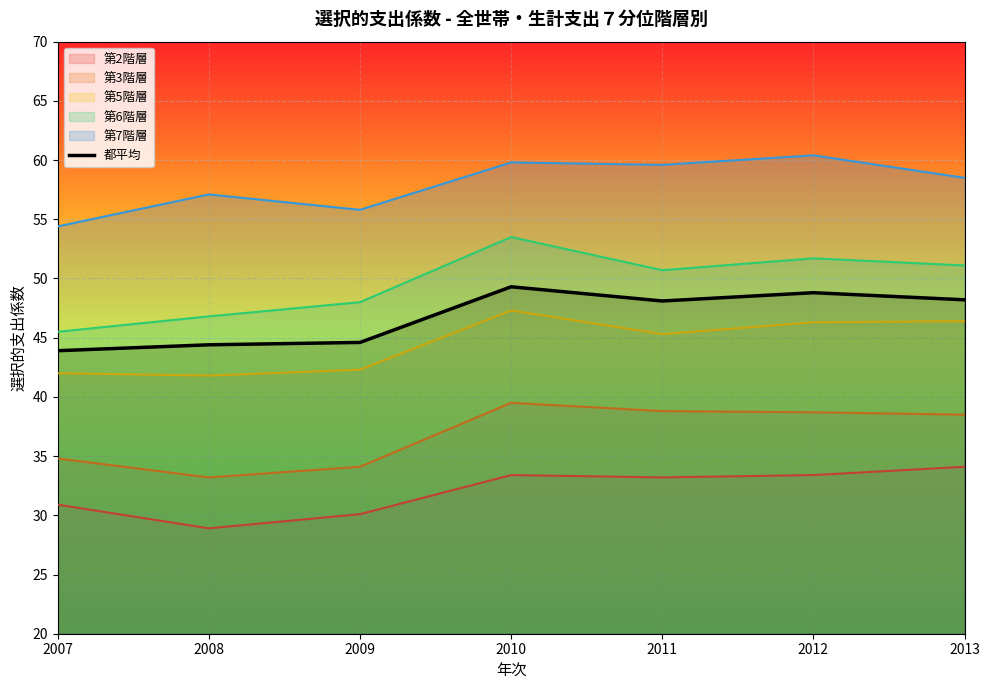

Where does the data first go above 48?

2010